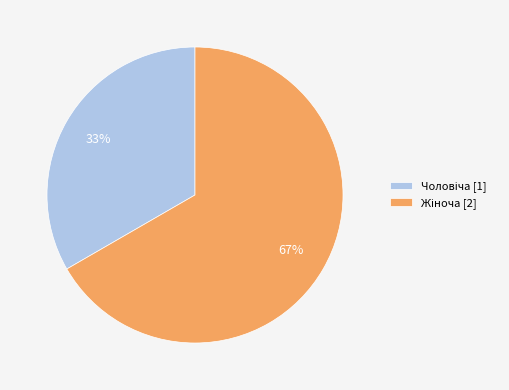

Is there a majority slice in this chart?

Yes